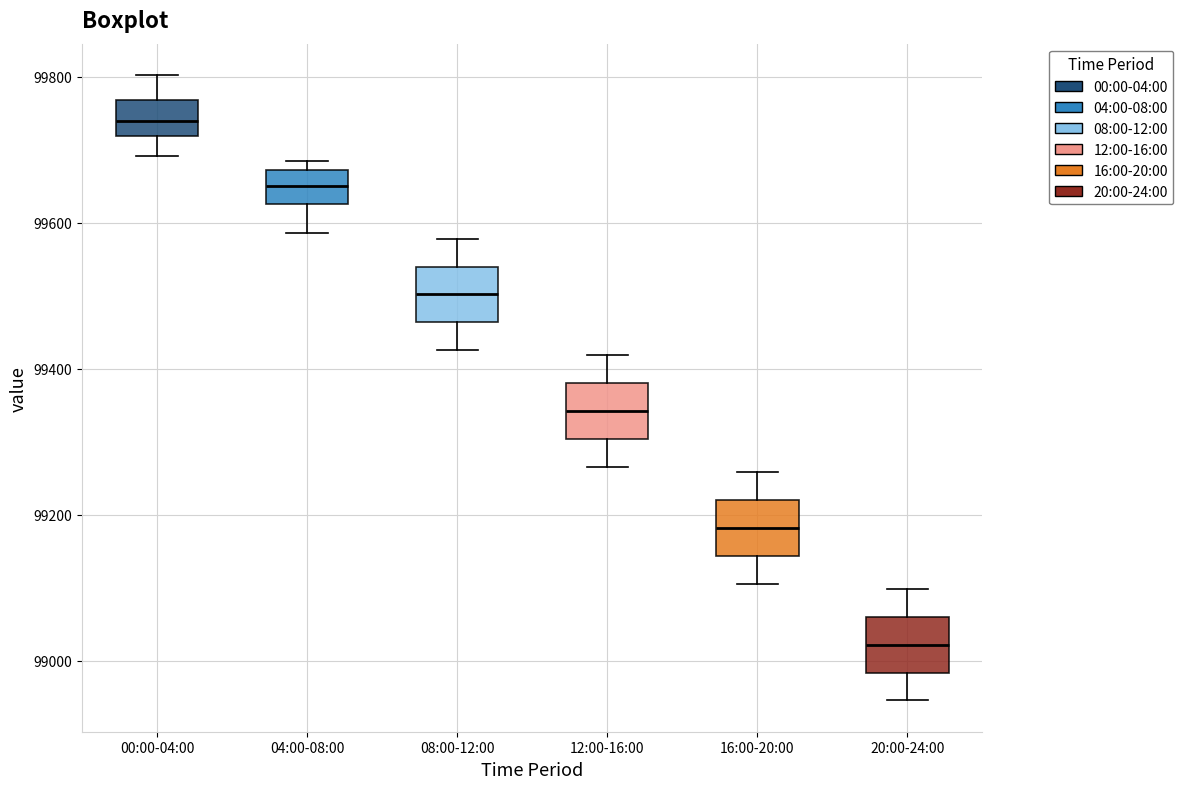

Which box's median line is the highest?

00:00-04:00